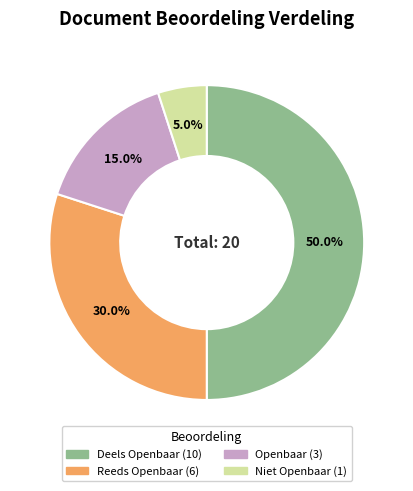

Which slice is the smallest?

Niet Openbaar